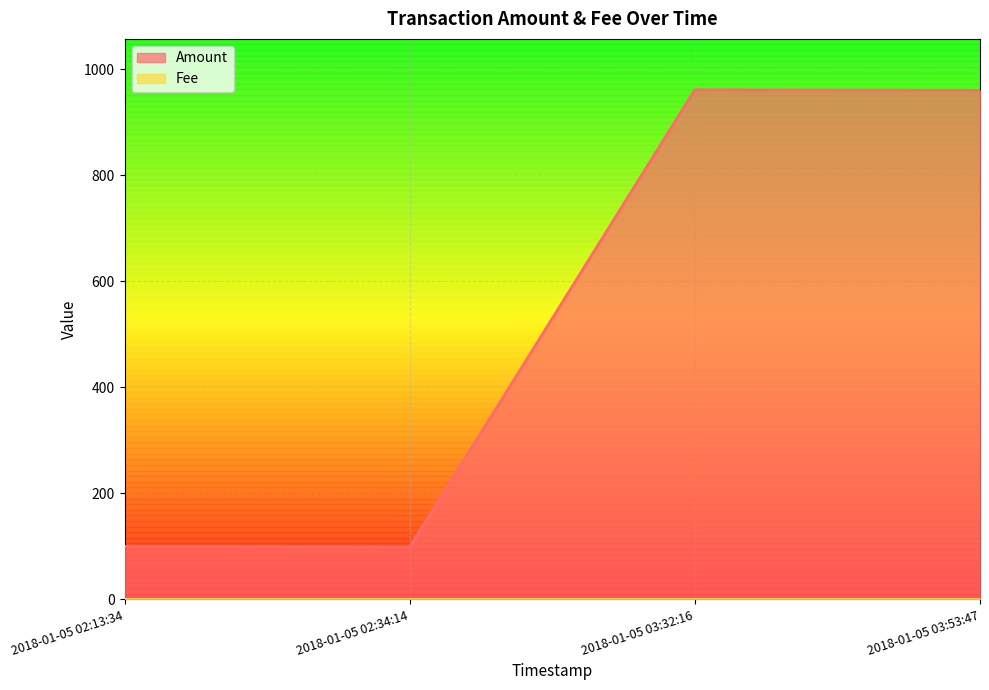

Reading left to right, transcribe all the data shown in this chart.

2018-01-05 02:13:34=100.0	2018-01-05 02:34:14=99.0	2018-01-05 03:32:16=961.6	2018-01-05 03:53:47=960.6